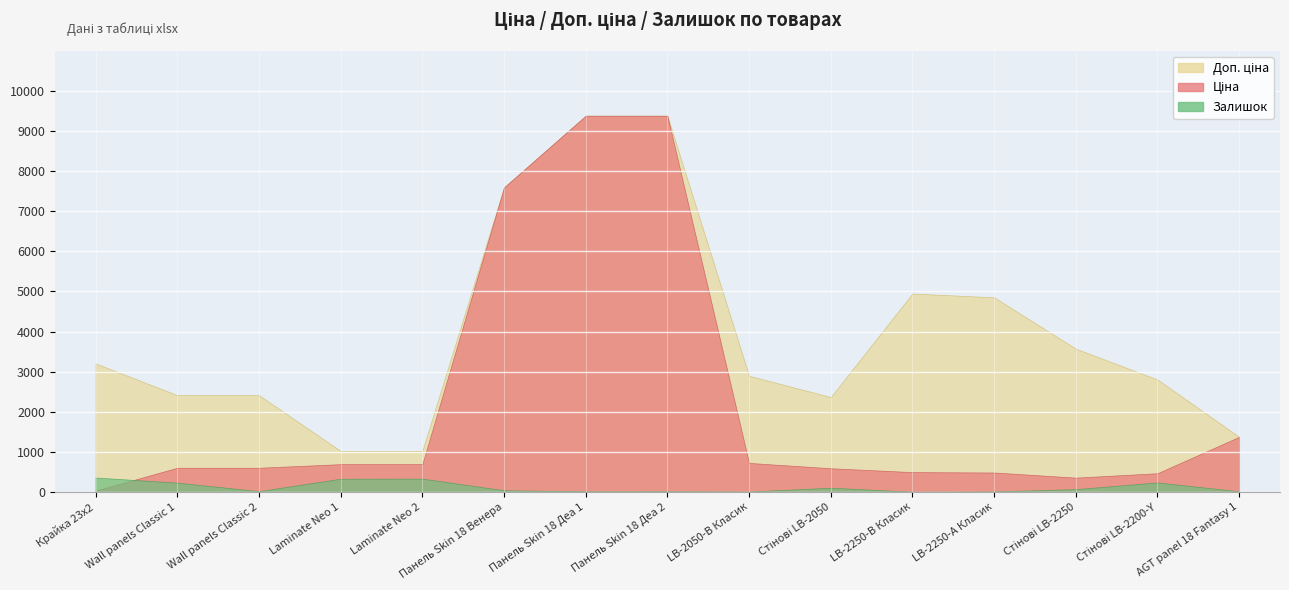

What is the label of the 4th point from the right?

LB-2250-А Класик